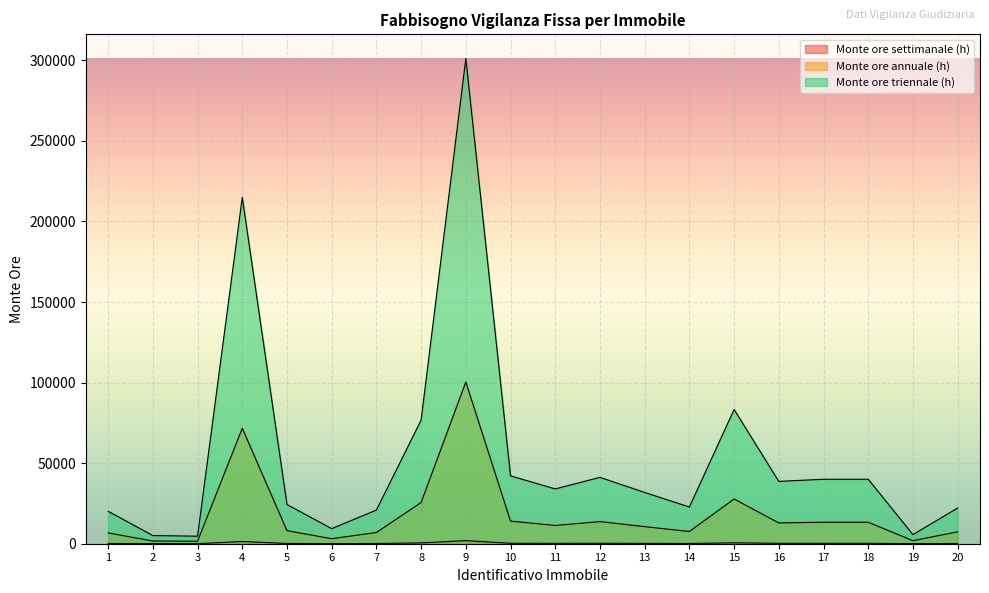

Which series has the widest spread of values?

Monte ore triennale (h)